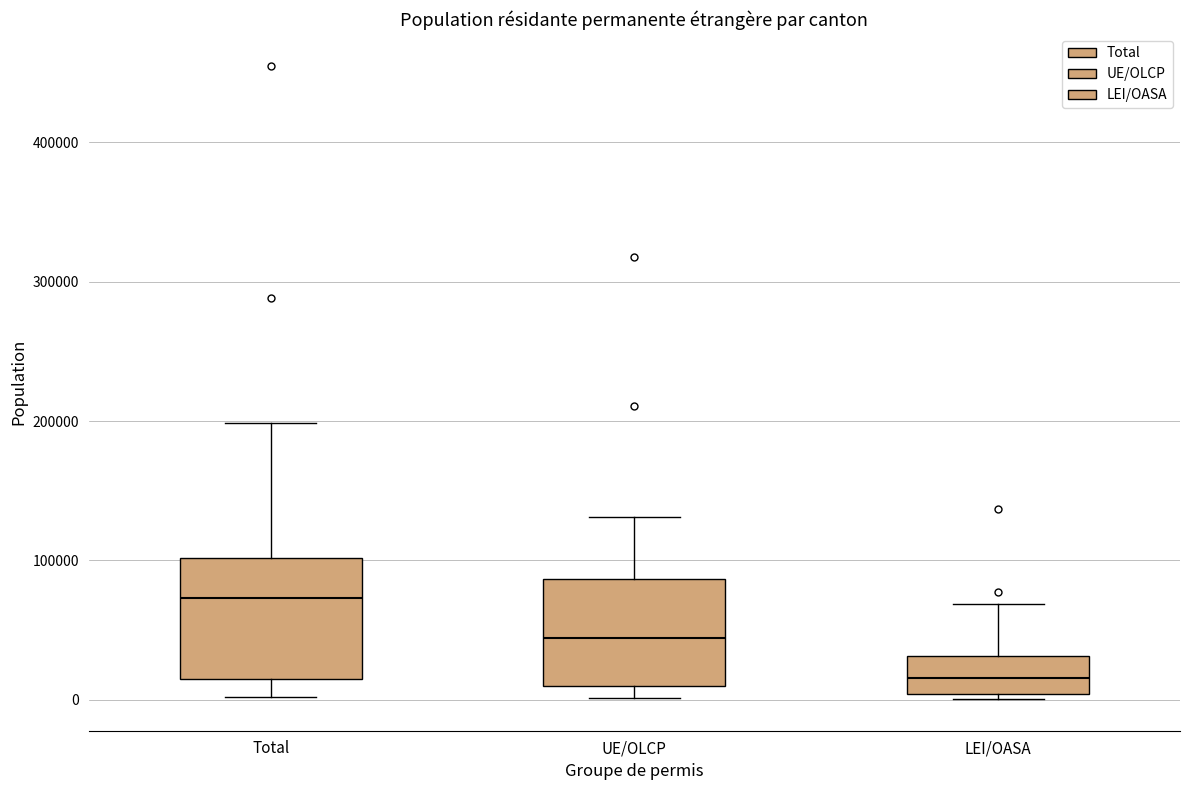

Which box's median line is the highest?

Total